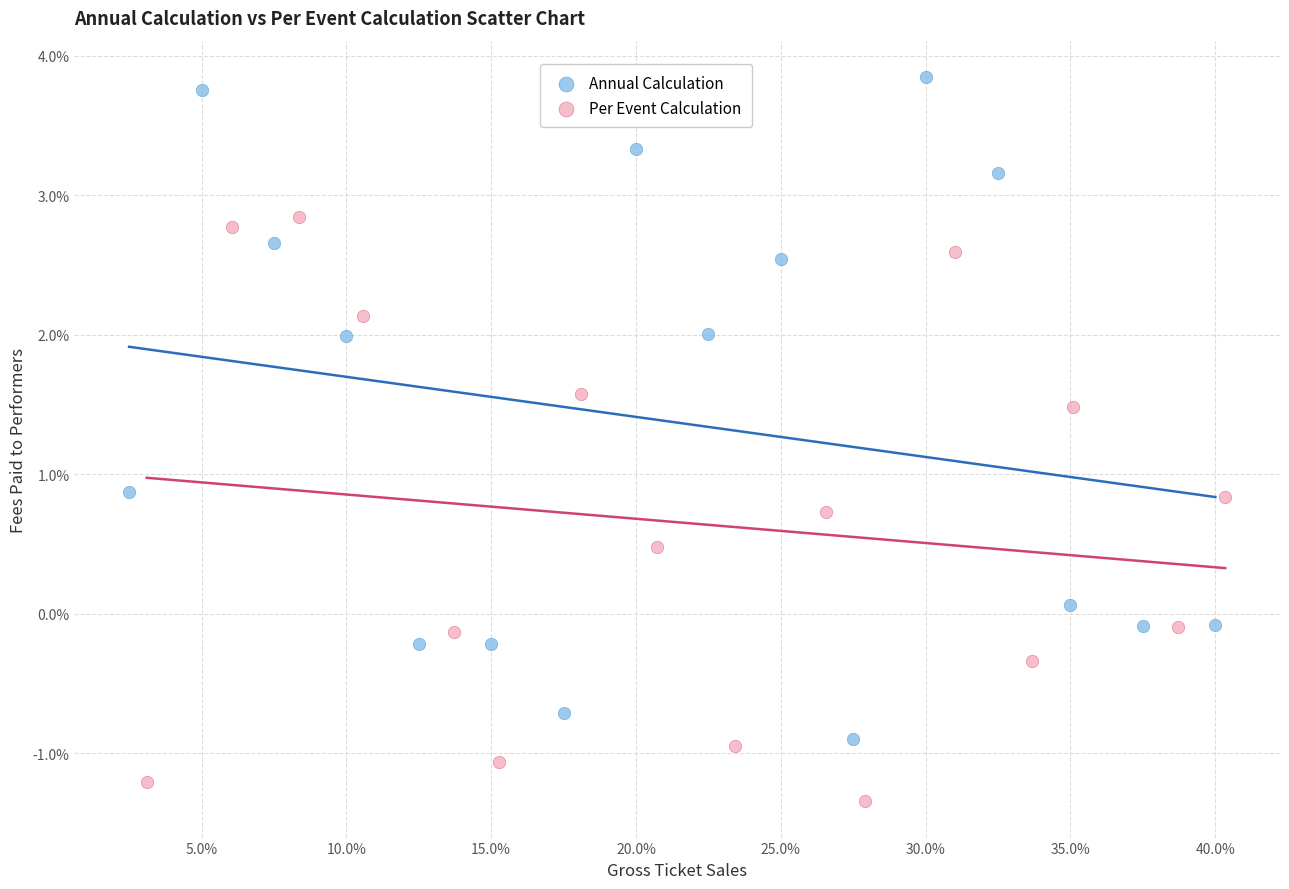

Which series has the largest Y range (max minus min)?

Annual Calculation